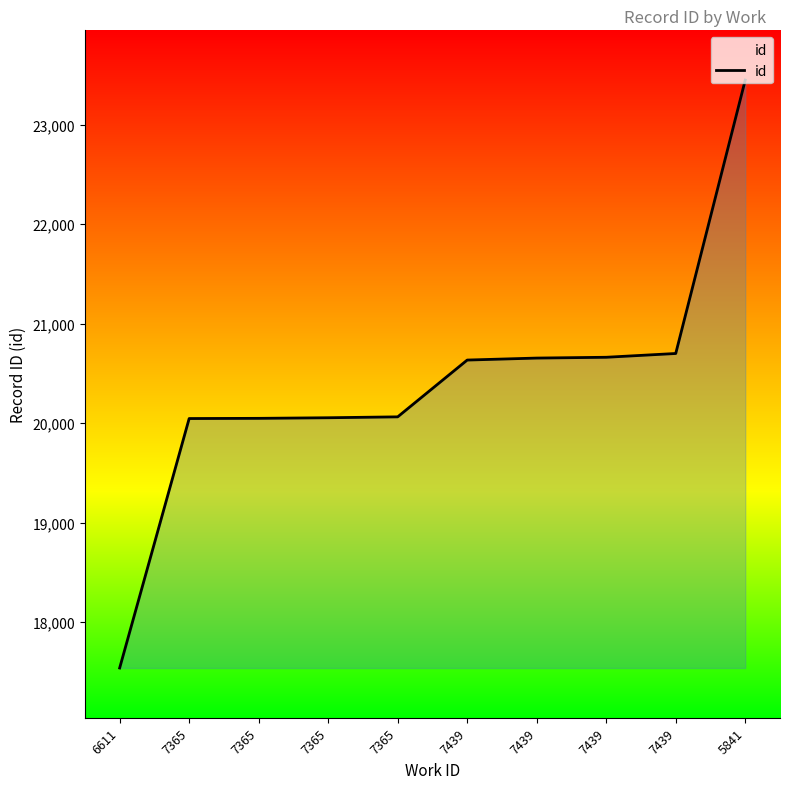

Between 7439 and 7365, which is larger?

7439